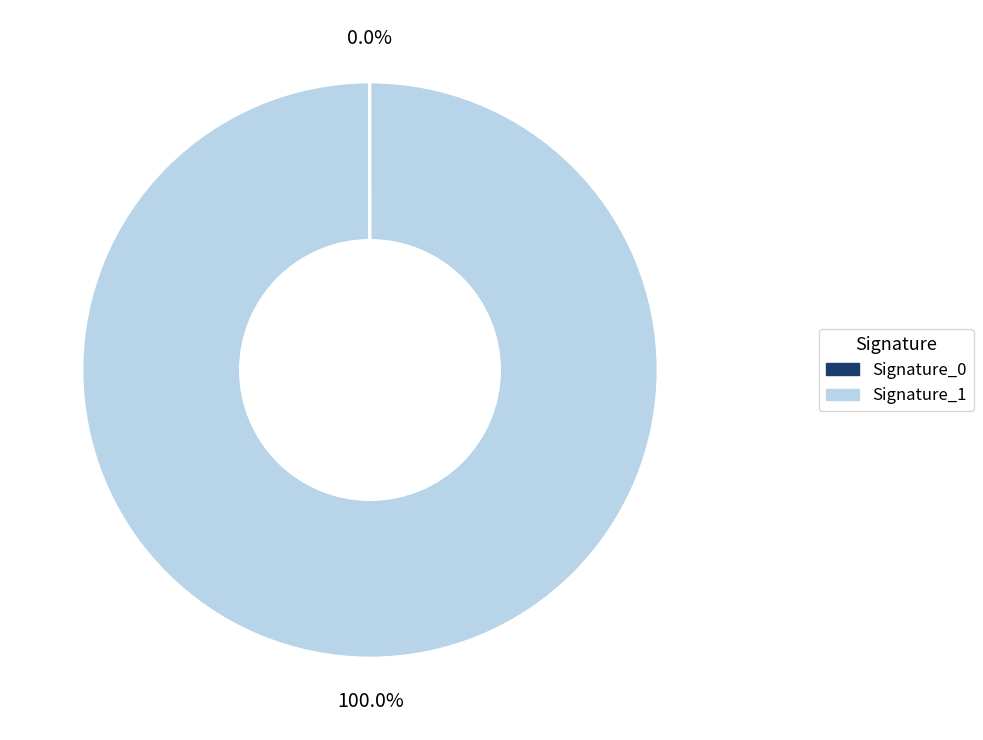

Does any single category account for the majority?

Yes